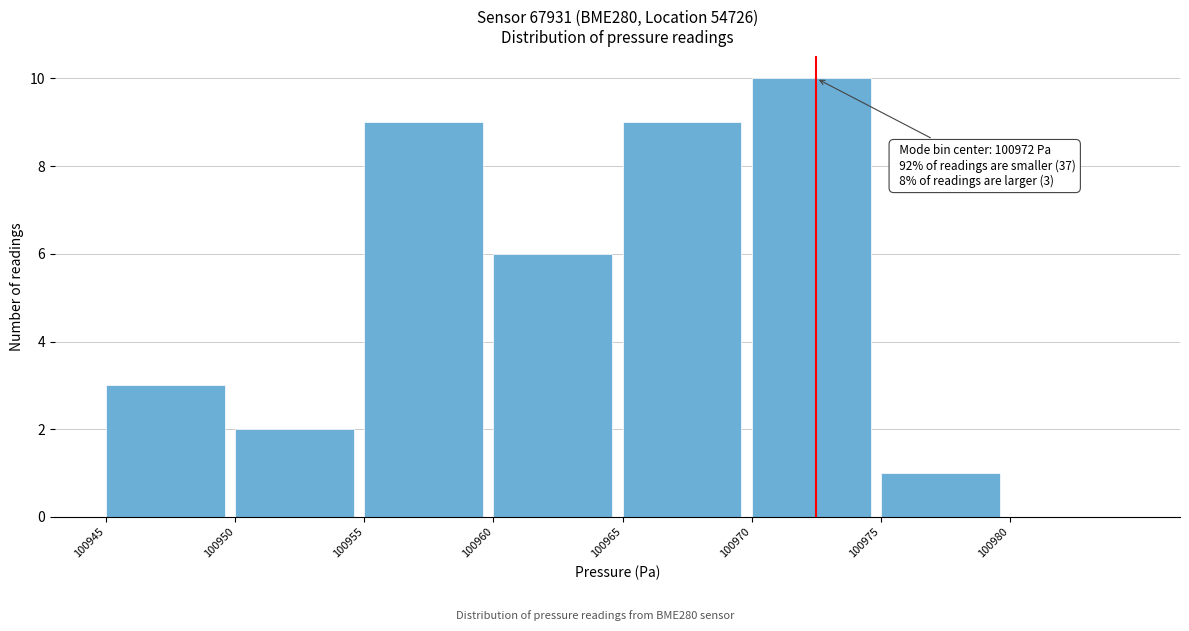

Which range on the x-axis has the tallest bar?

100970 to 100975